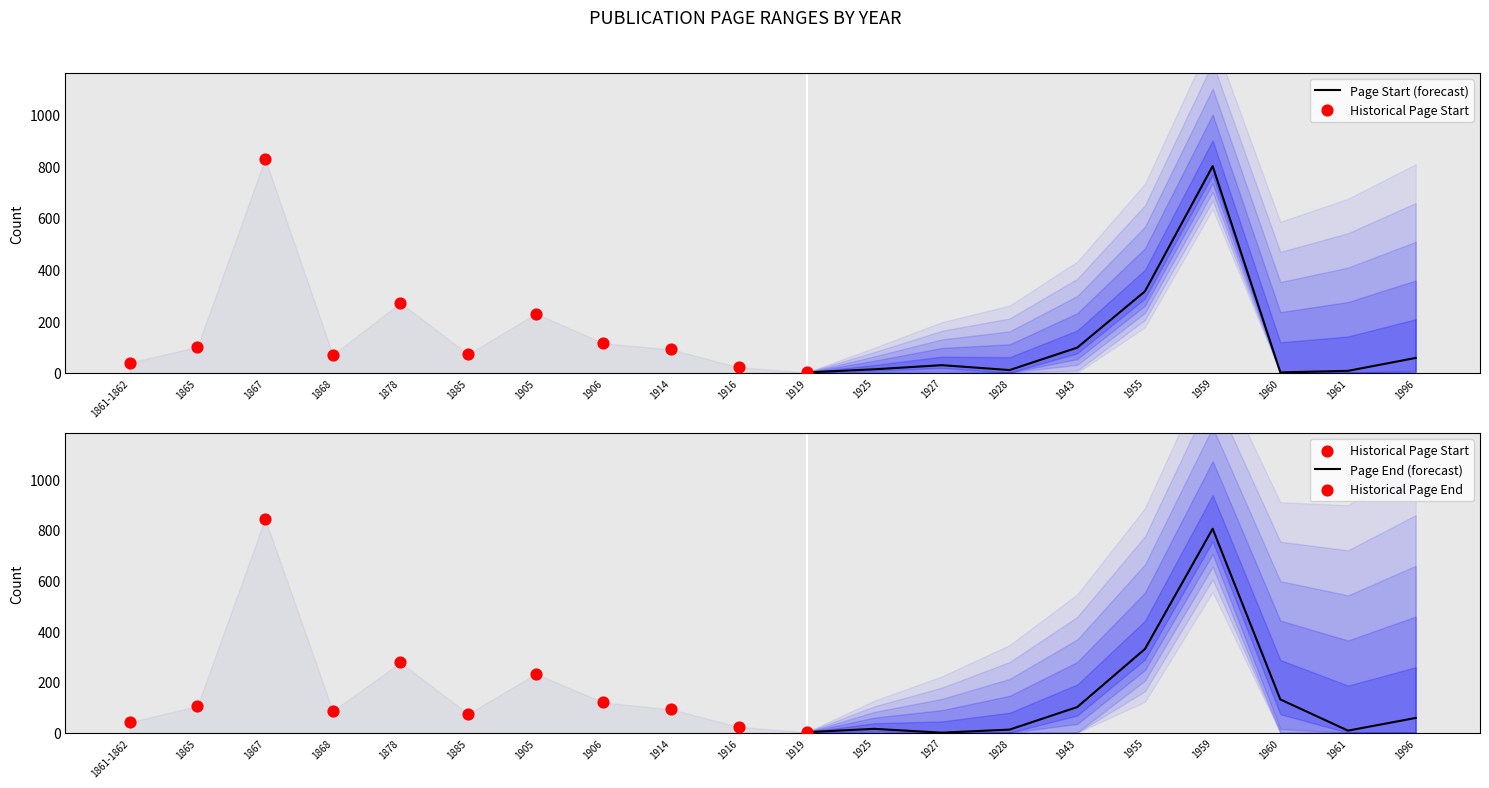

At how many categories does at least one series exceed 36?

14